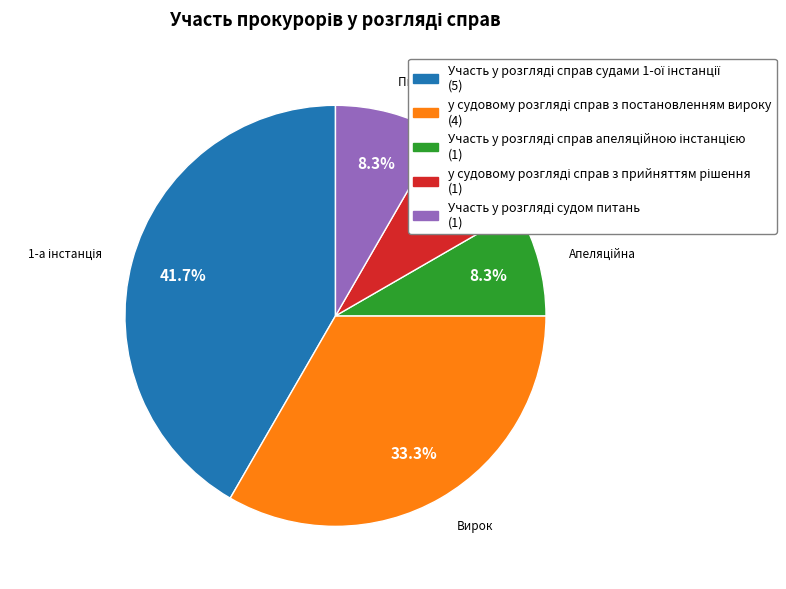

Is there a majority slice in this chart?

No